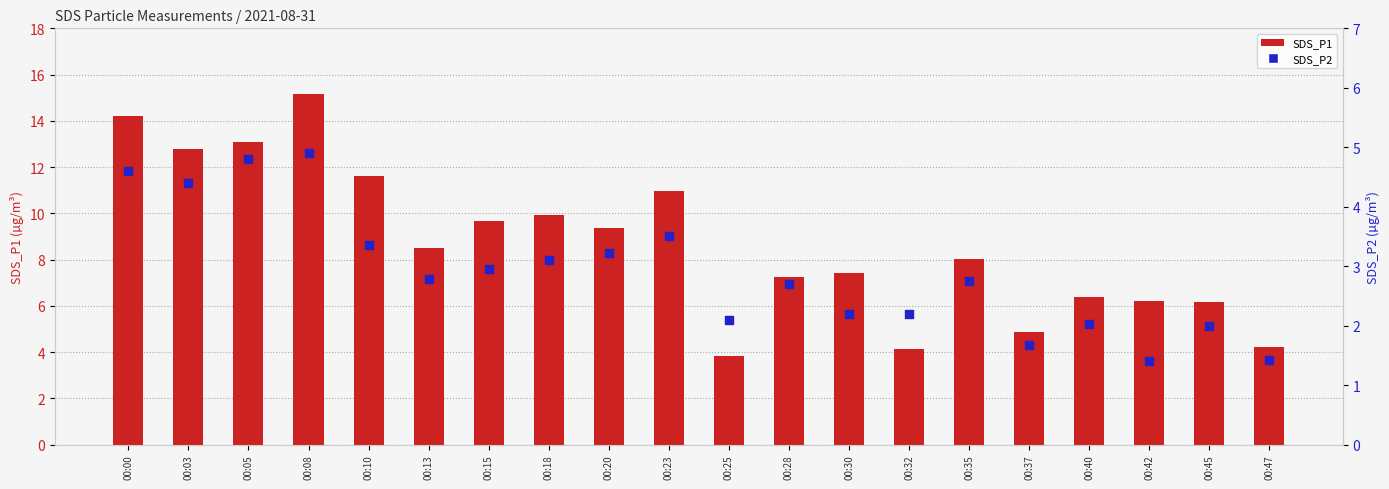

Which series contains the highest Y value?

SDS_P1